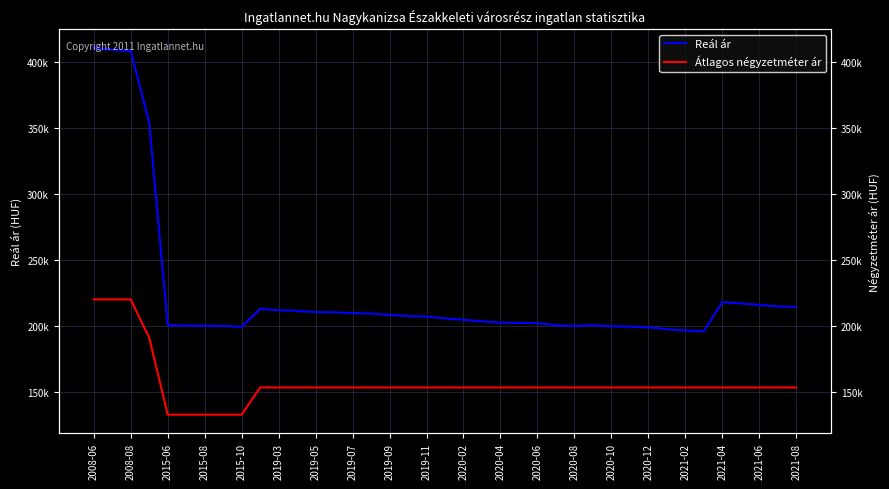

Is this an area chart (filled region under the line)?

No